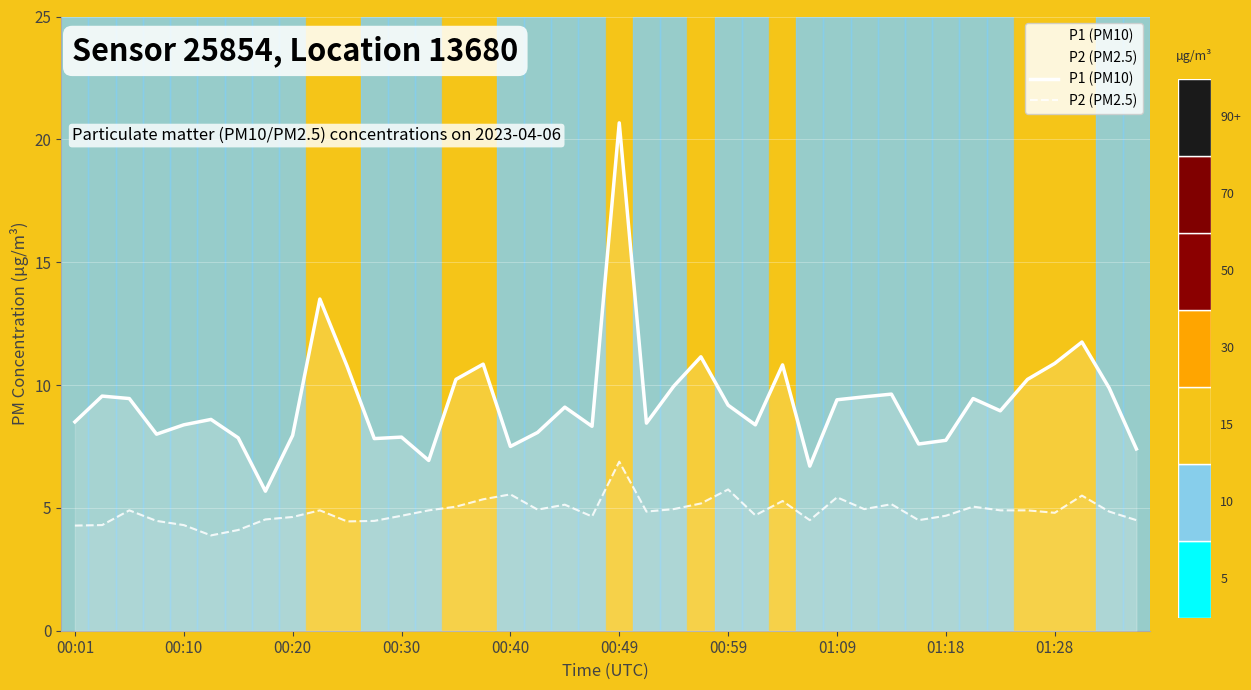

List the series in order of their peak value, highest first.

P1 (PM10), P2 (PM2.5)